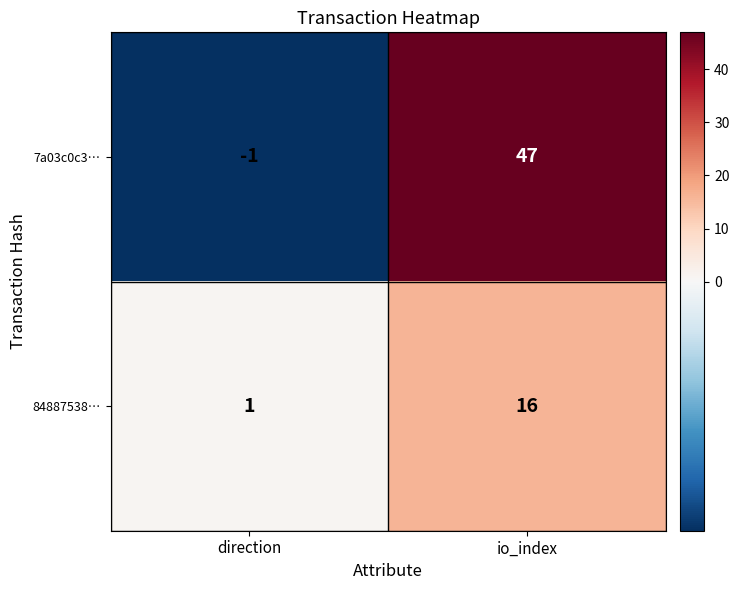

How many data points in 7a03c0c3… are less than 47?

1